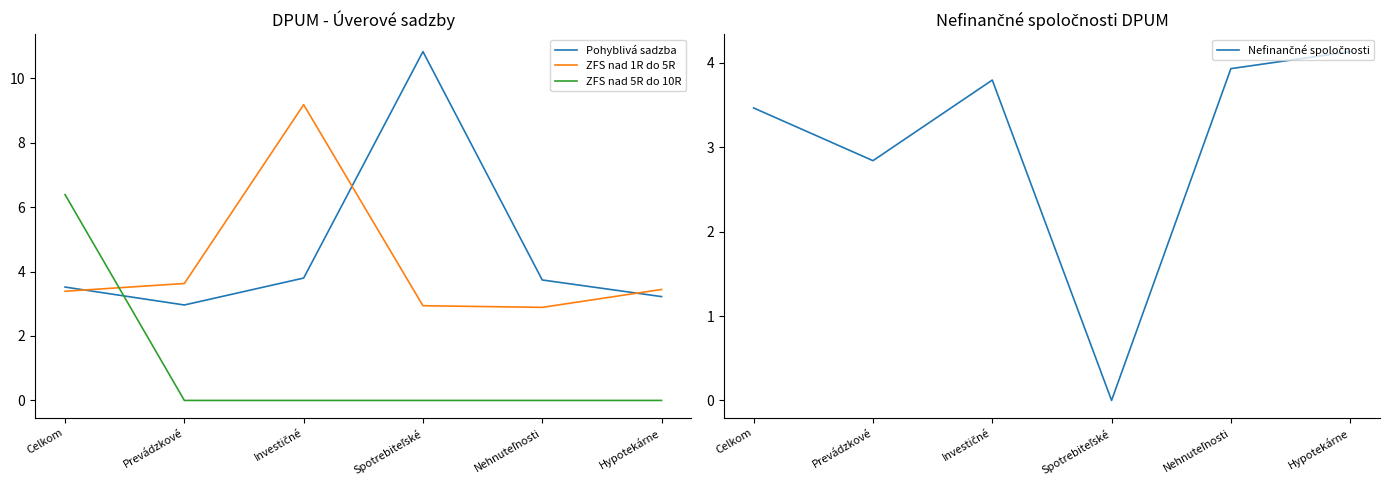

Between which two adjacent categories do ZFS nad 5R do 10R and ZFS nad 1R do 5R first intersect?

Celkom and Prevádzkové